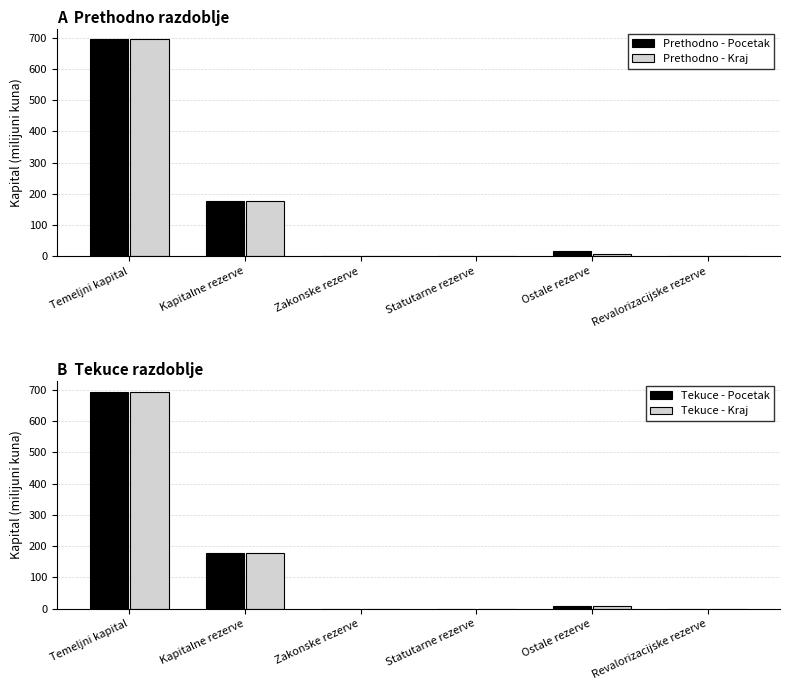

How many groups of bars are there?

6